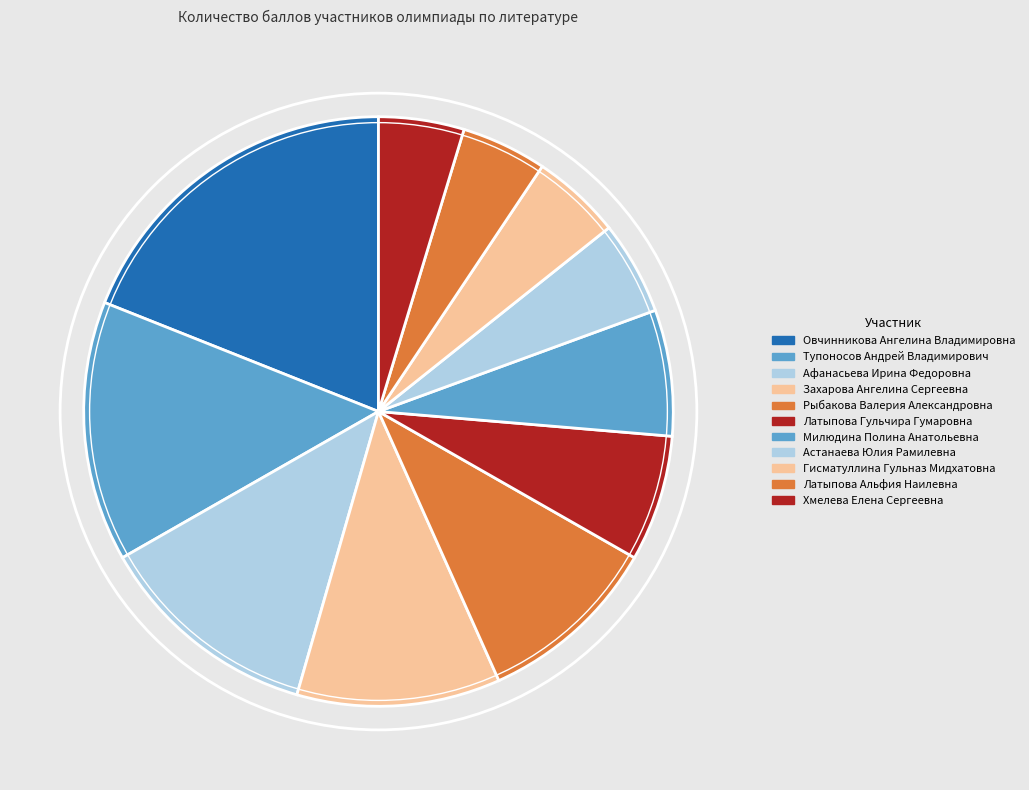

Which slice is the smallest?

Латыпова Альфия Наилевна